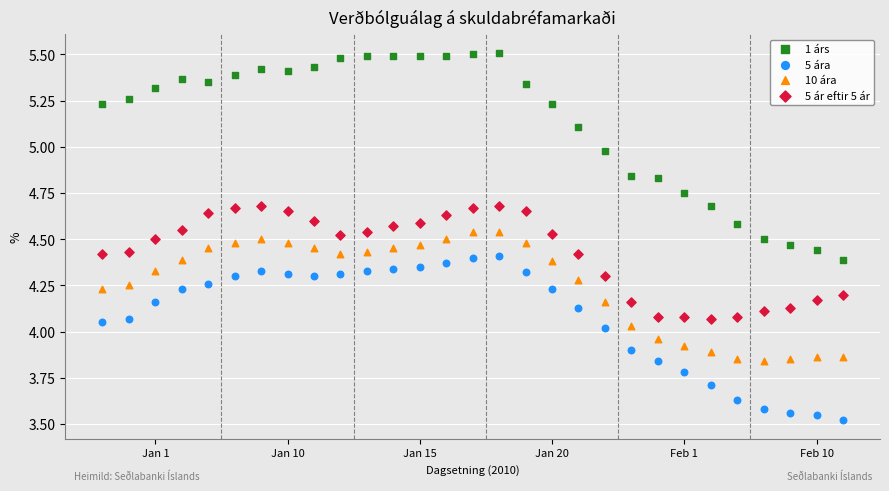

Which series contains the lowest Y value?

5 ára